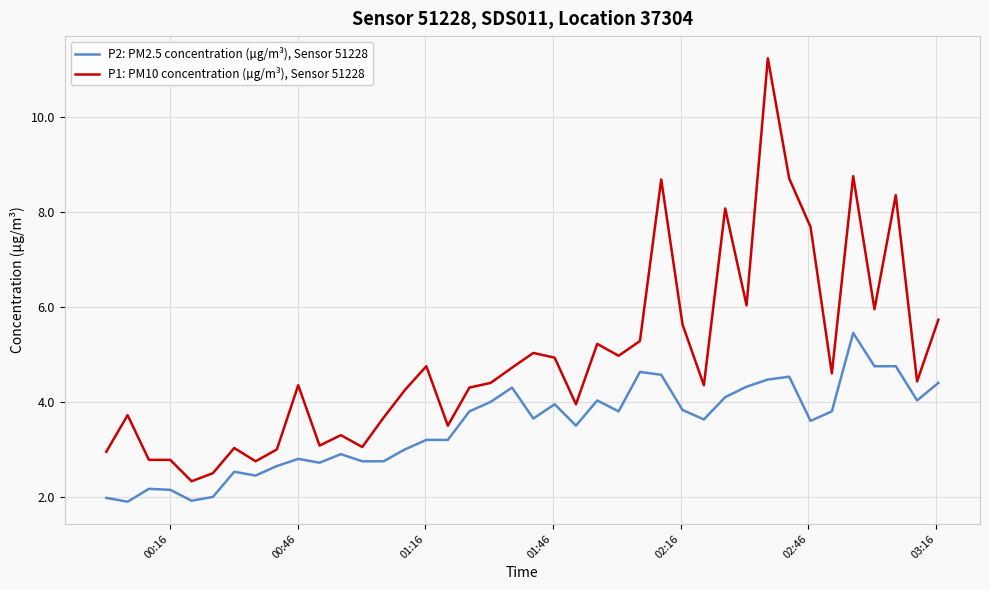

Which series has the widest spread of values?

P1: PM10 concentration (µg/m³), Sensor 51228